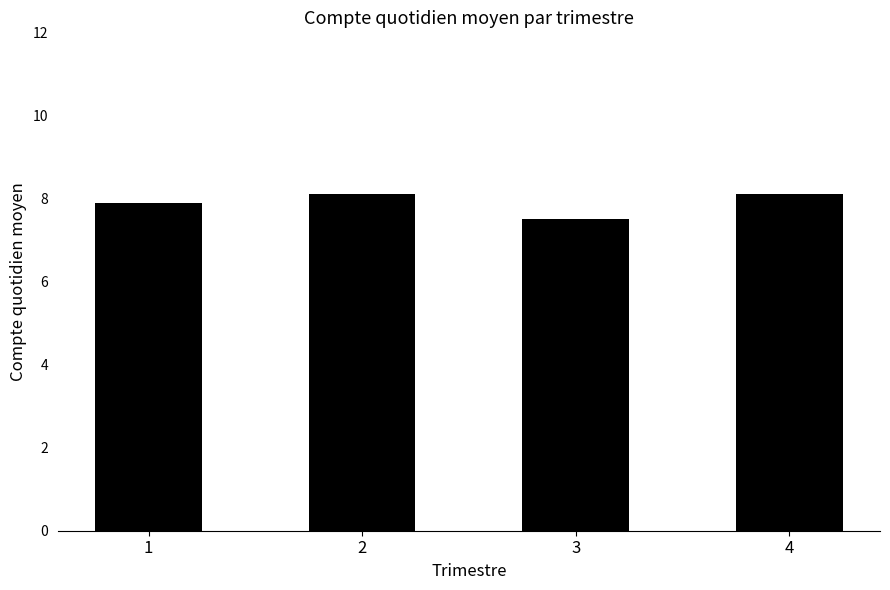

What is the change in value from 1 to 2?

+0.2